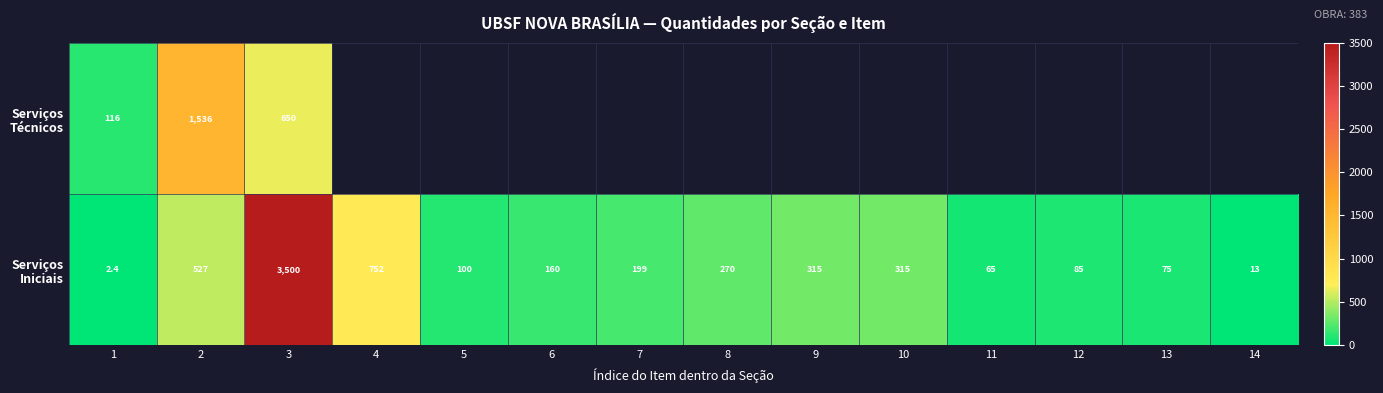

What is the smallest value displayed?

2.4